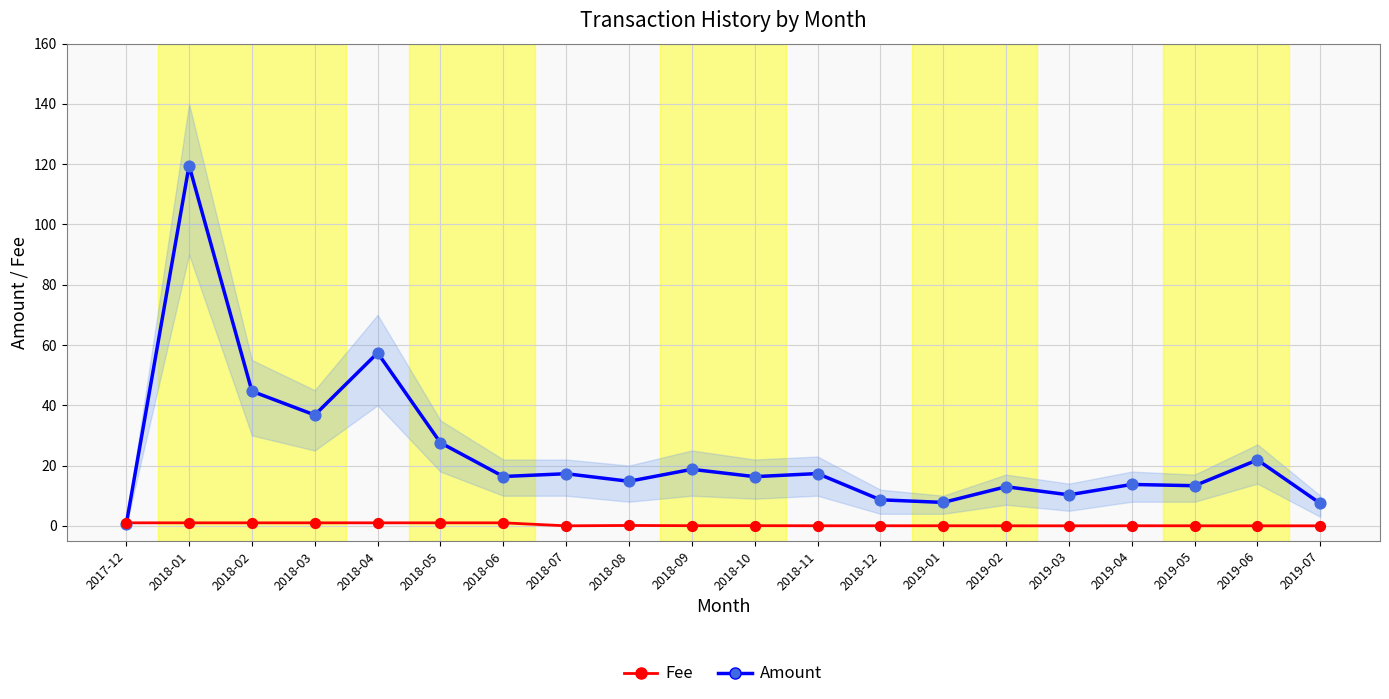

At which category is the sum across all series the highest?

2018-01